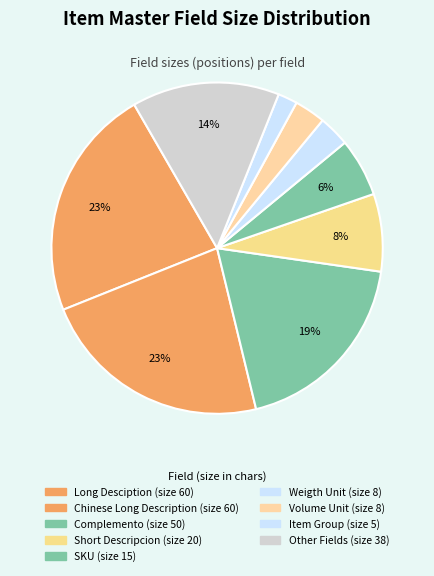

How many slices are in this pie chart?

9